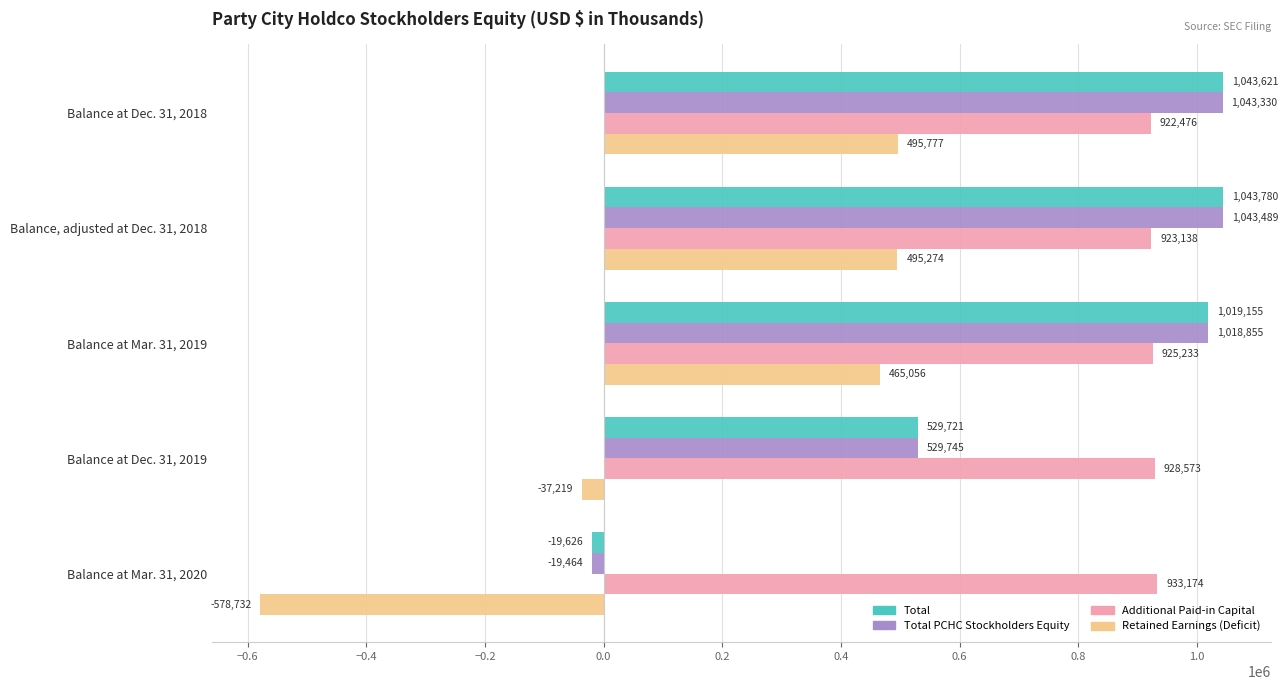

True or false: Additional Paid-in Capital has a value of 1325349 at Balance at Dec. 31, 2018.

False